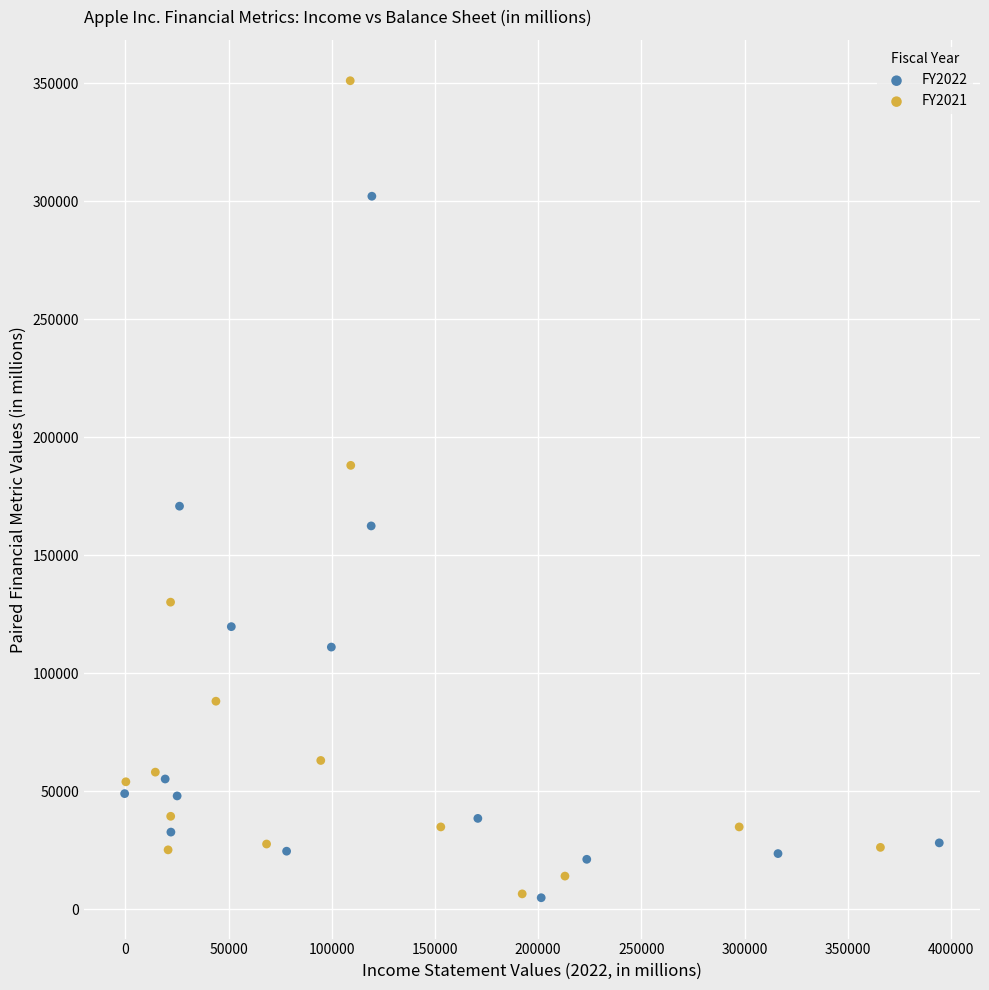

Which series contains the highest Y value?

FY2021